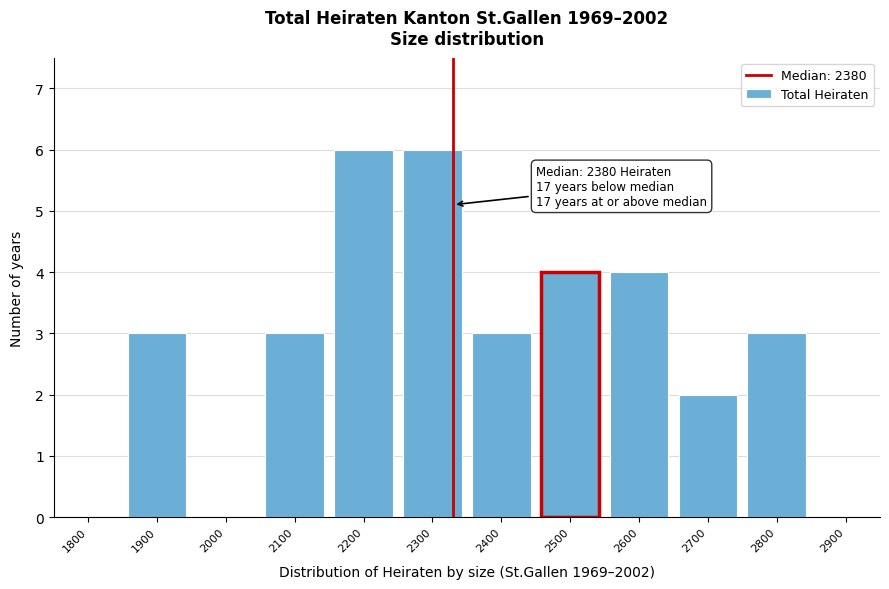

Reading left to right, transcribe all the data shown in this chart.

1800=0	1900=3	2000=0	2100=3	2200=6	2300=6	2400=3	2500=4	2600=4	2700=2	2800=3	2900=0